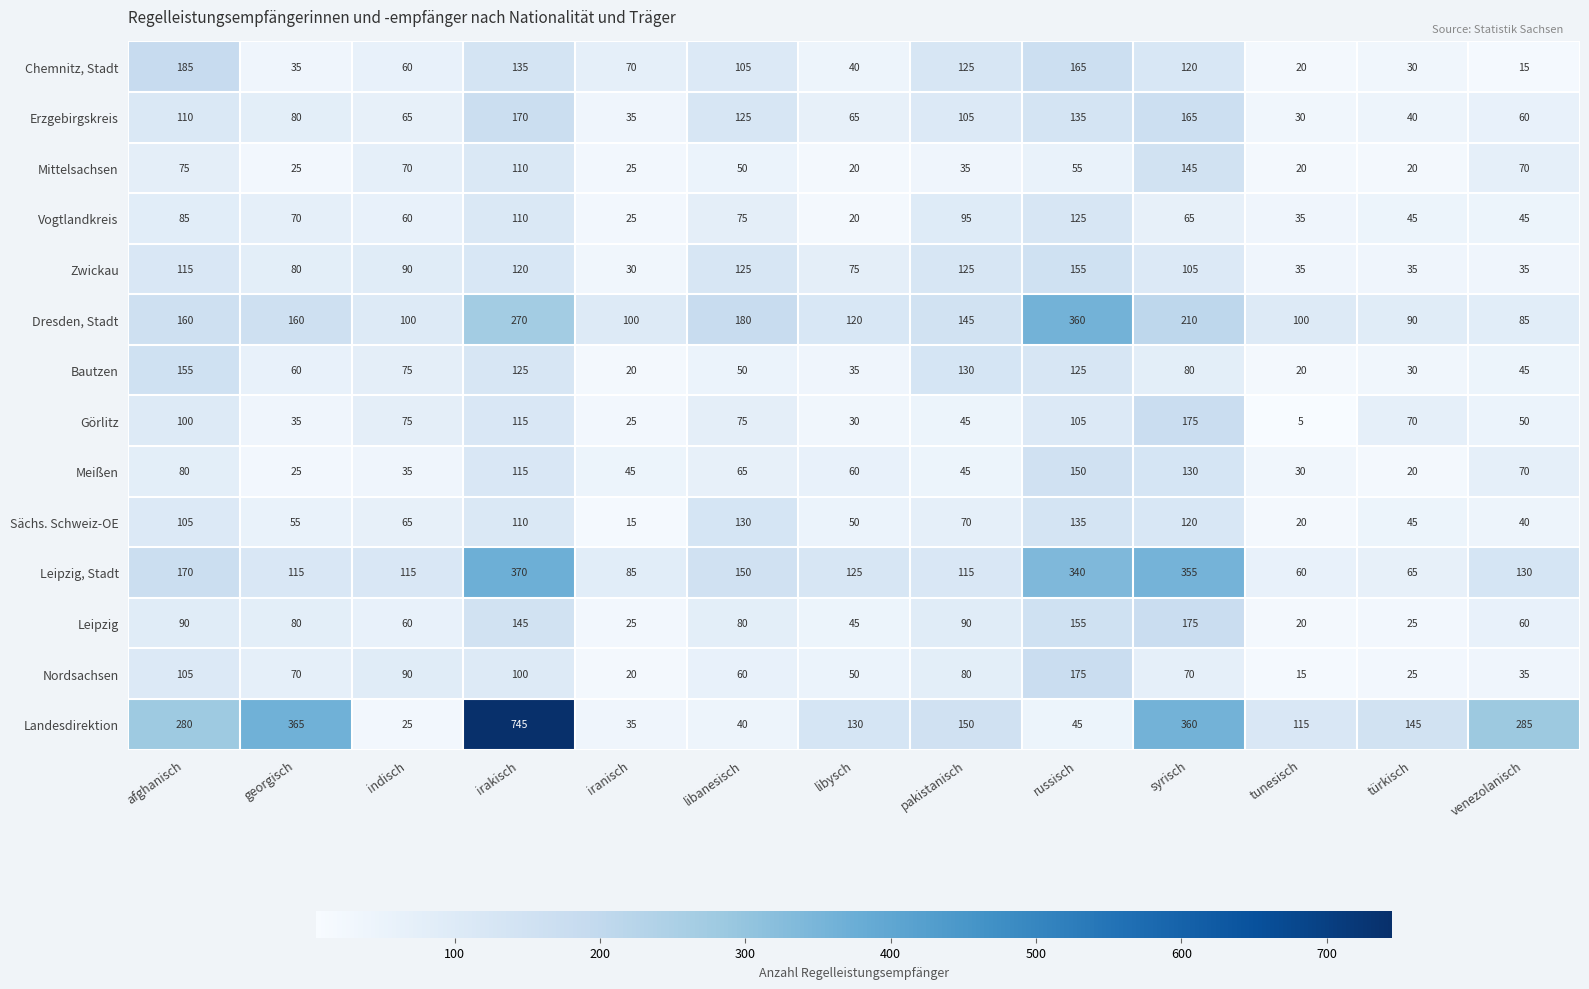

At which label is Meißen closest to 85?

afghanisch